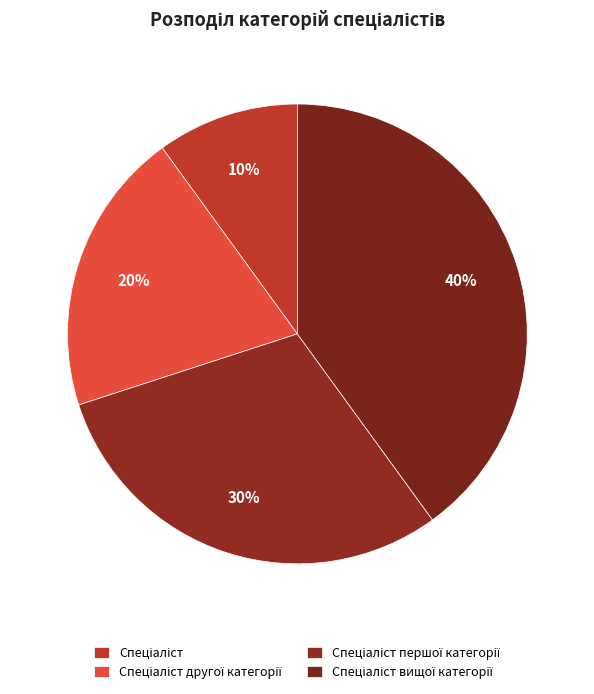

To the nearest percent, what portion does Спеціаліст represent?

10%